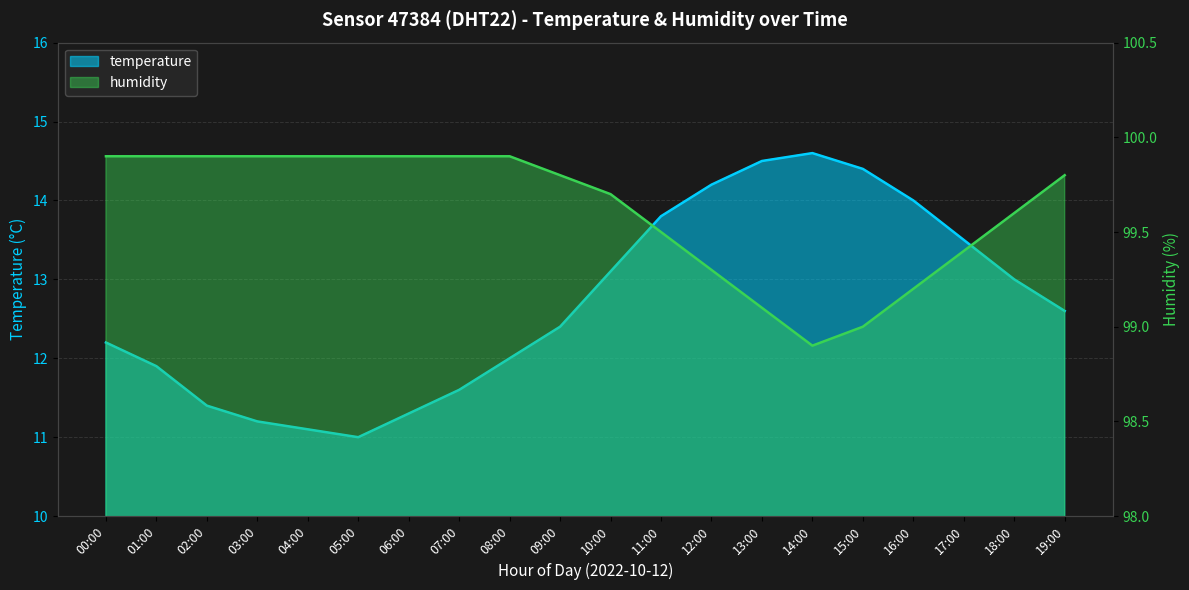

At which category is the sum across all series the highest?

13:00